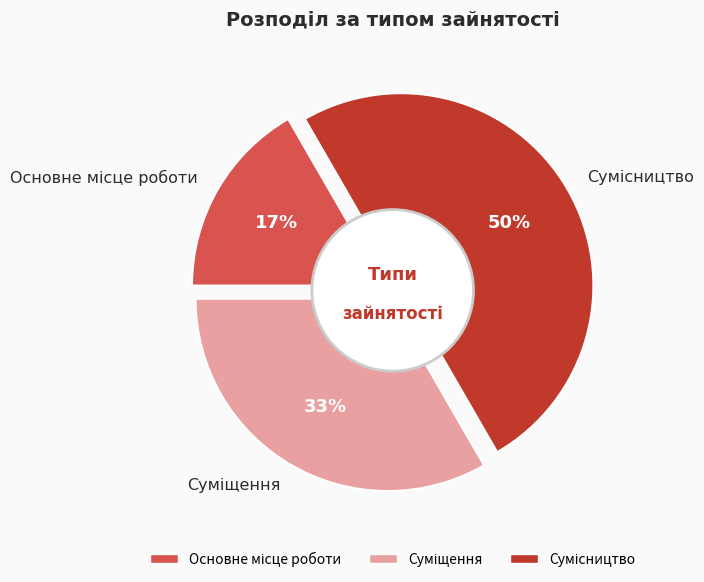

Approximately how many times larger is the value at Суміщення compared to Сумісництво?

0.7